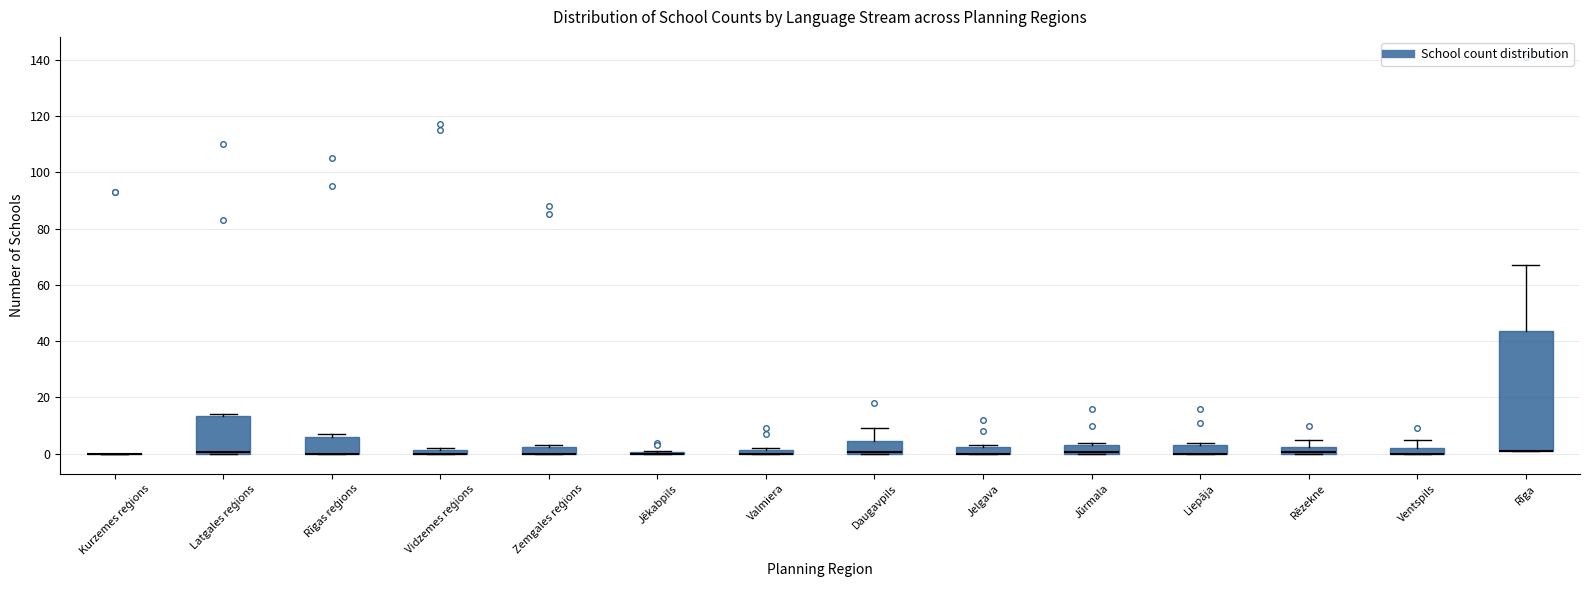

Where does the upper whisker of the box for Rēzekne end on the y-axis? The values are not printed on the chart, so give them approximately, as read against the axis.

6